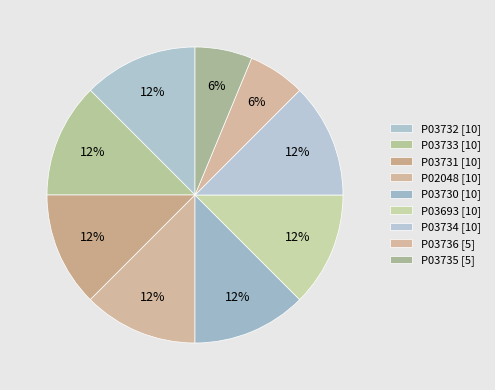

Which slice is the smallest?

P03736